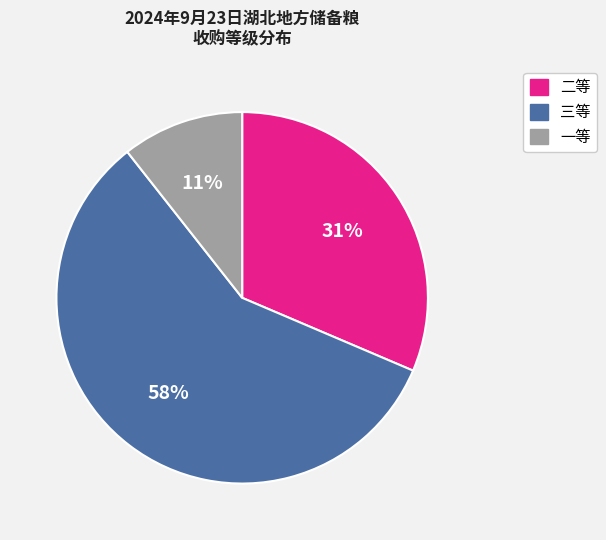

Combined, do 三等 and 二等 account for over 50%?

Yes